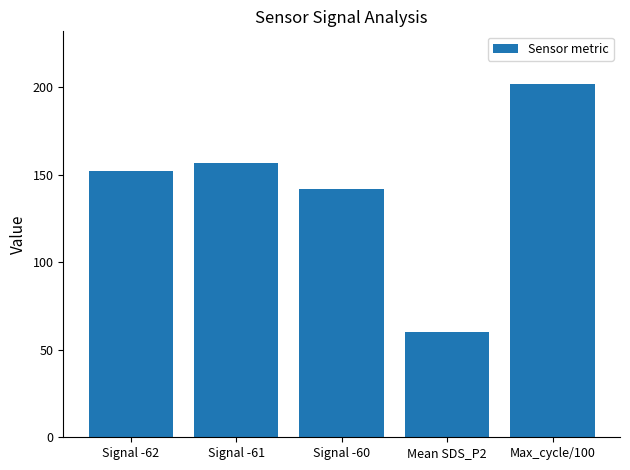

What is the minimum value shown in the chart?

60.2